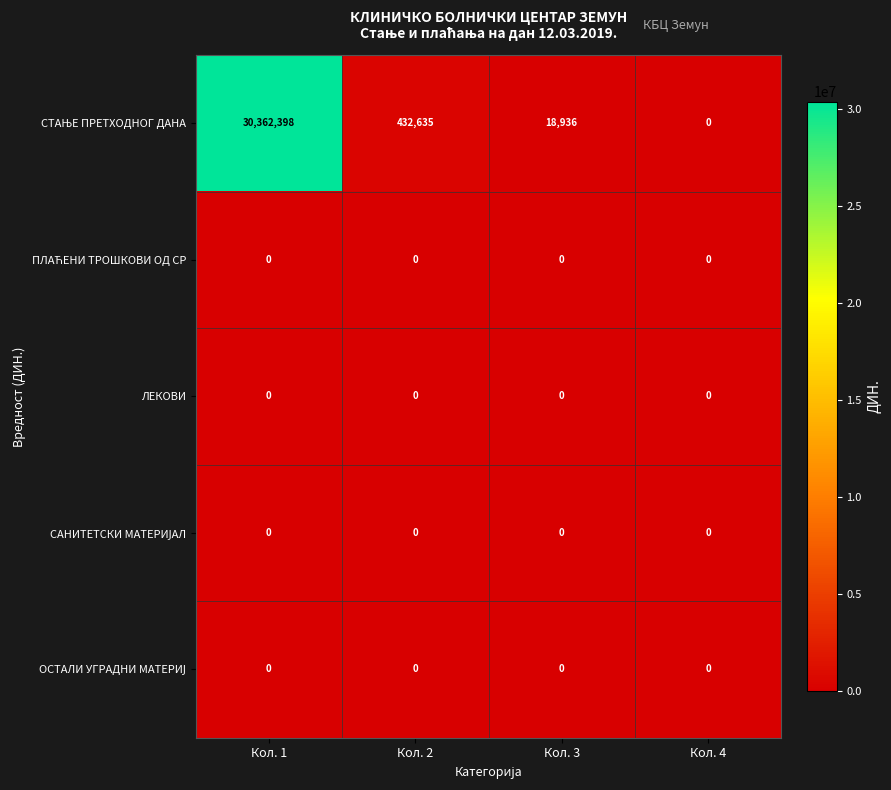

At which category is the sum across all series the highest?

Кол. 1